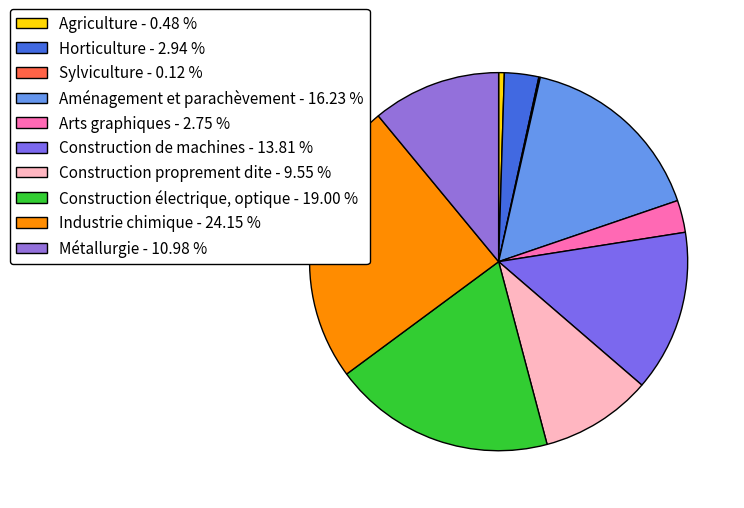

Is it true that Industrie chimique is 35% of the pie?

False